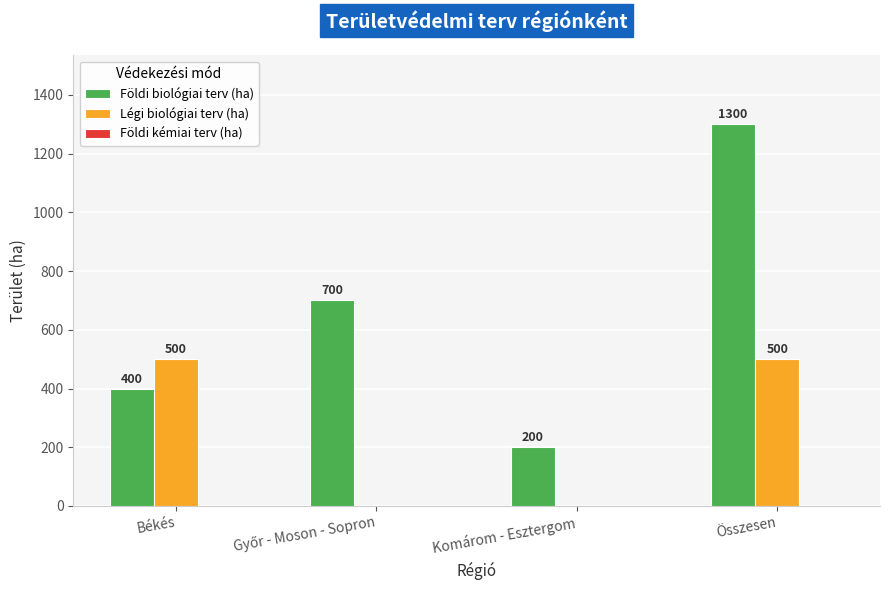

How many Légi biológiai terv (ha) values are between 0 and 500?

4